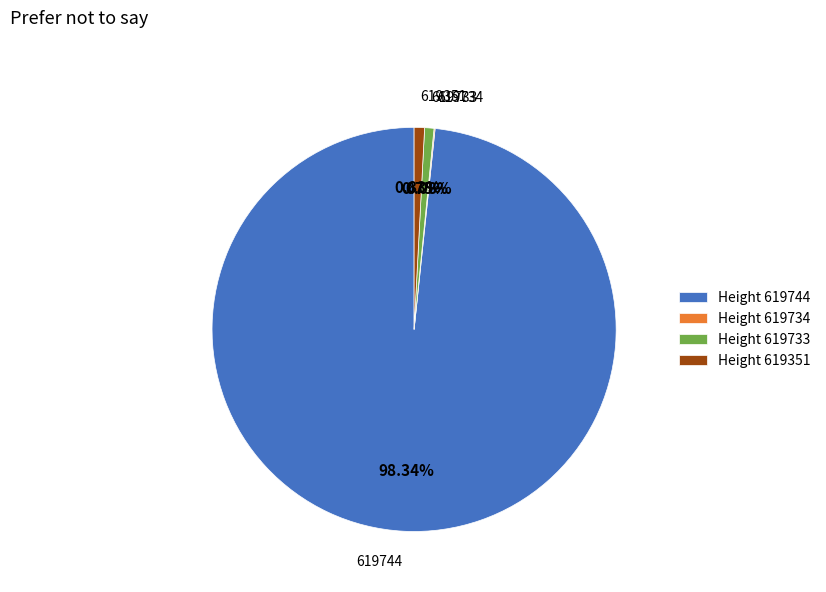

Is 619744 the majority of the pie?

Yes